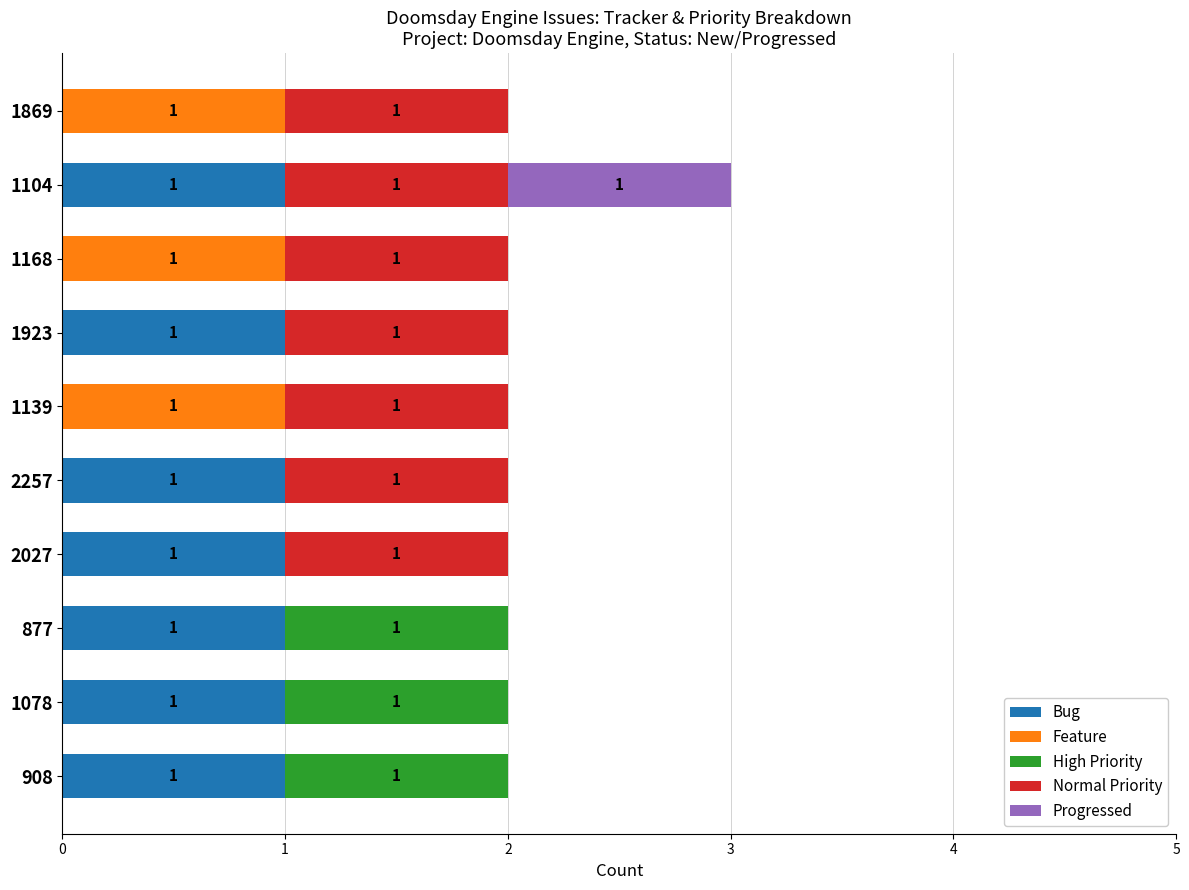

True or false: Bug has a value of 1 at 1139.

False